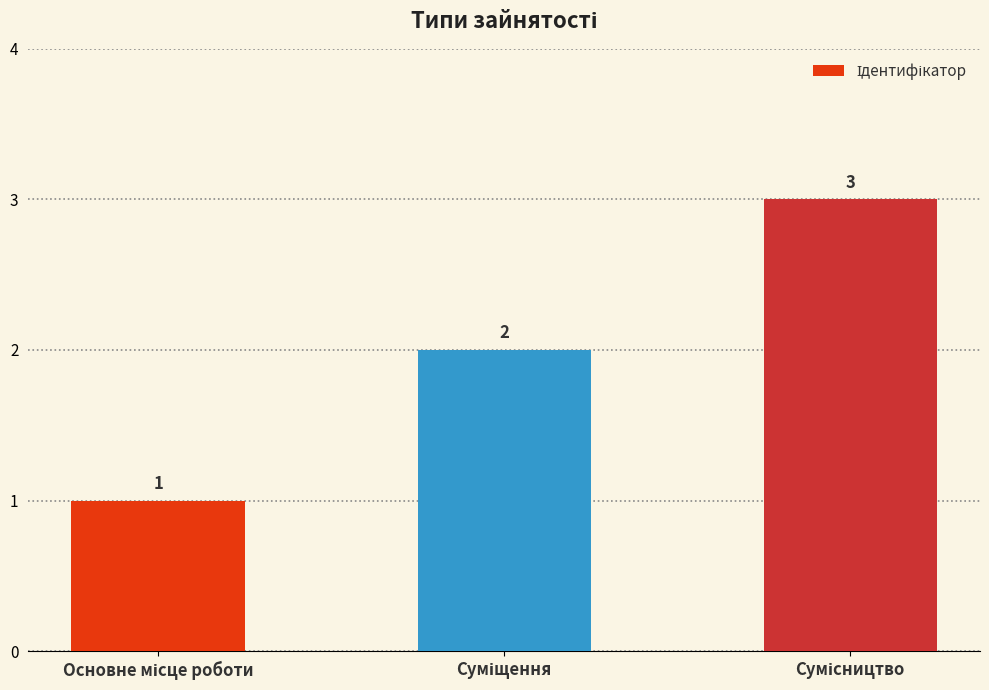

What is the maximum value shown in the chart?

3